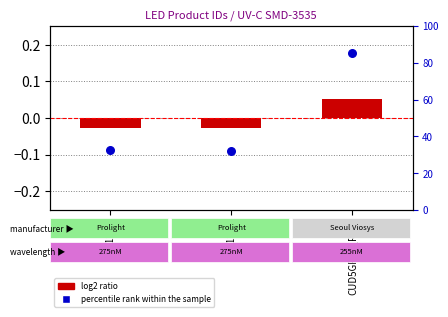

Which series contains the lowest Y value?

log2 ratio